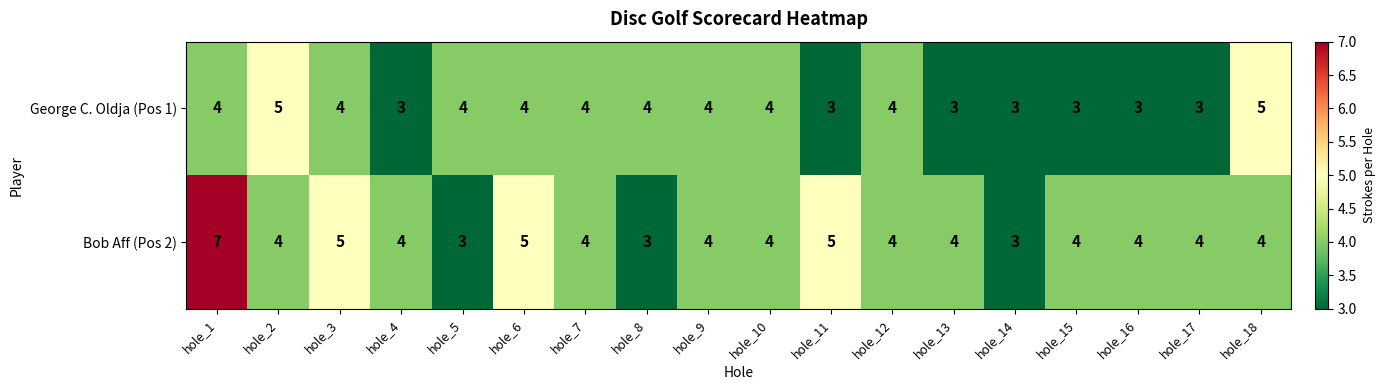

The George C. Oldja (Pos 1) series shows 3 at hole_17. True or false?

True